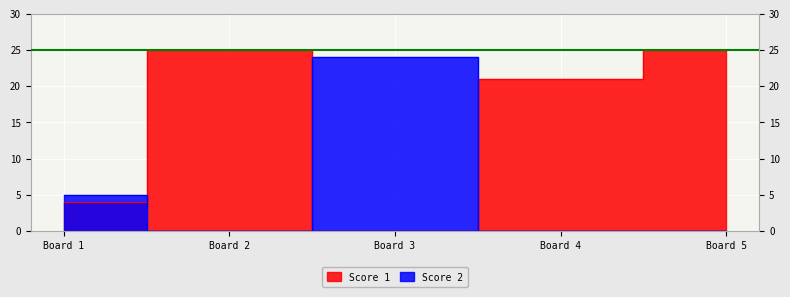

True or false: Score 1 and Score 2 intersect in this chart.

True